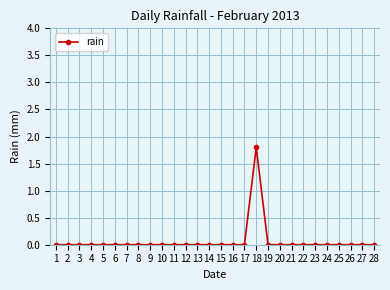

What is the difference between the maximum and second lowest values?

1.8